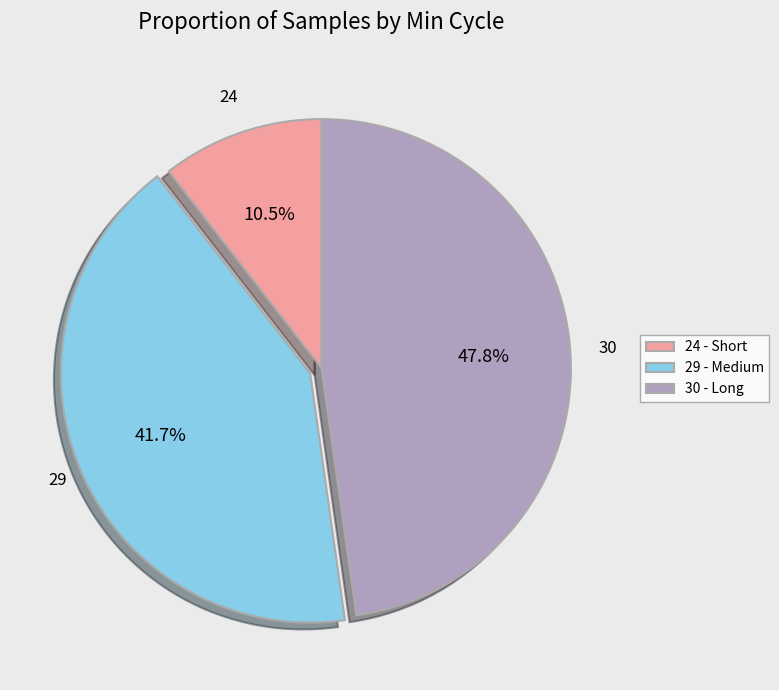

What is the smallest slice in the pie chart?

24 - Short